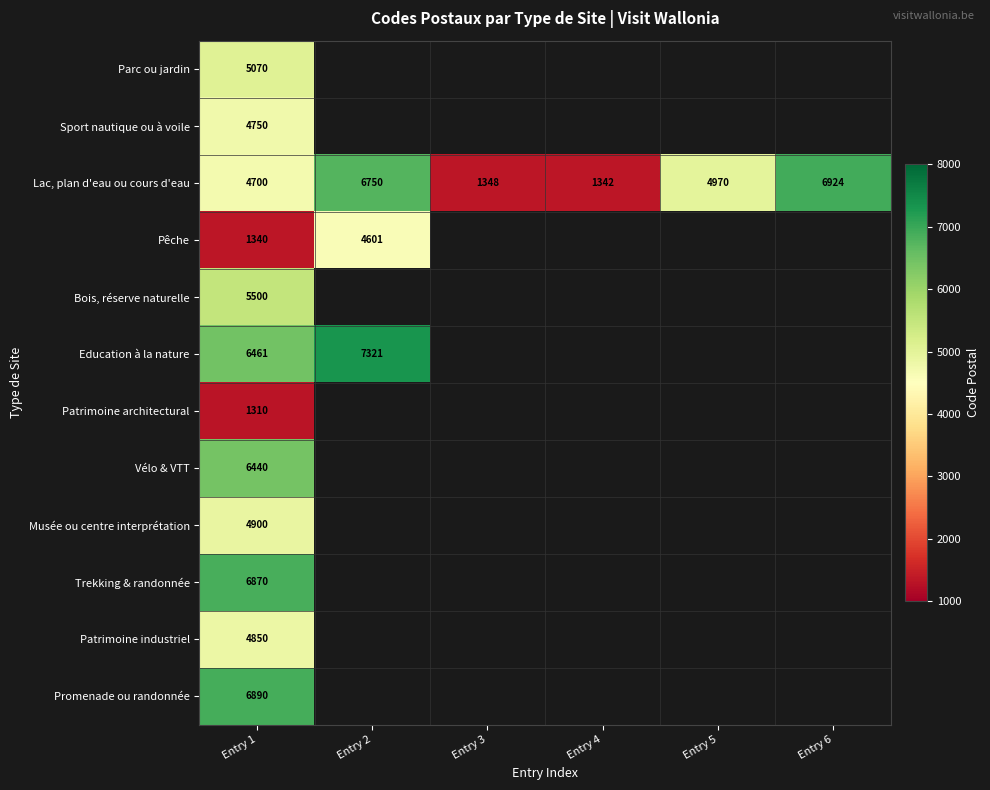

Is it true that Lac, plan d'eau ou cours d'eau equals 6728 at Entry 5?

False